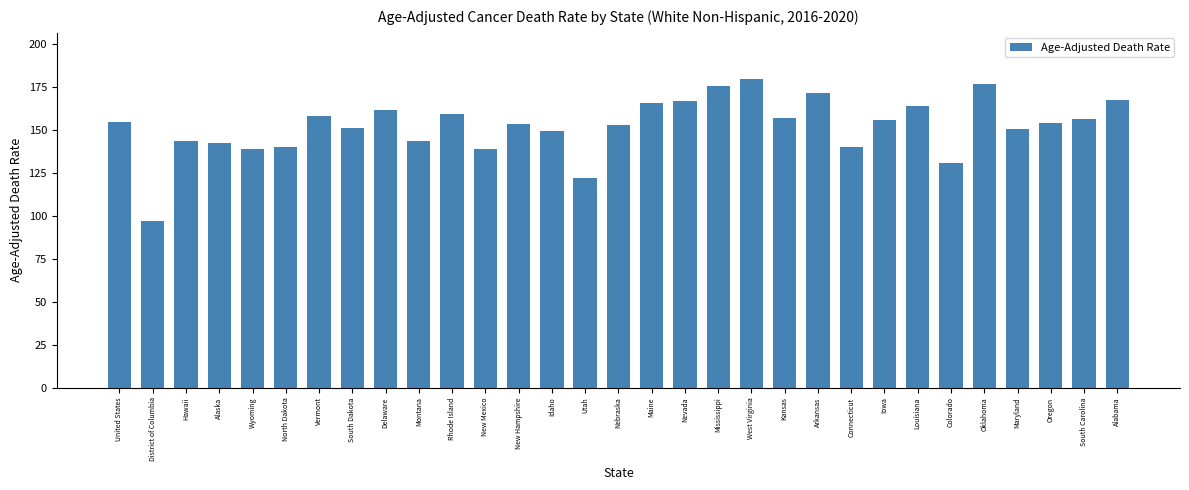

What is the label of the 8th bar from the right?

Iowa